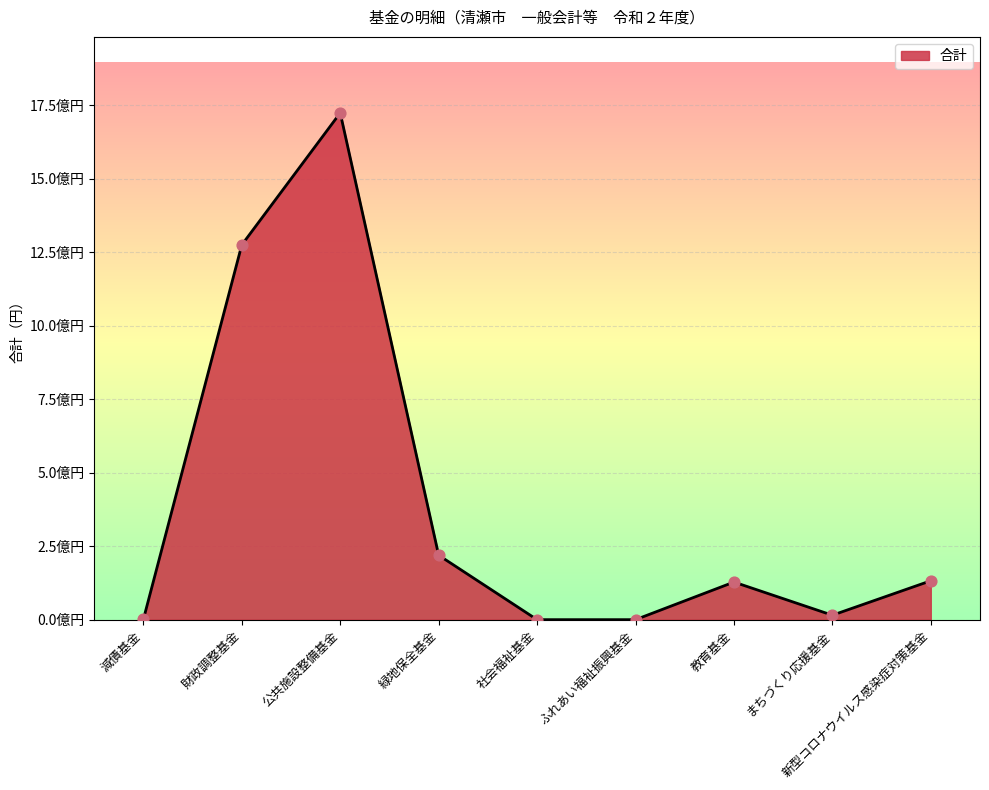

What is the change in value from 公共施設整備基金 to 社会福祉基金?

-1723826000